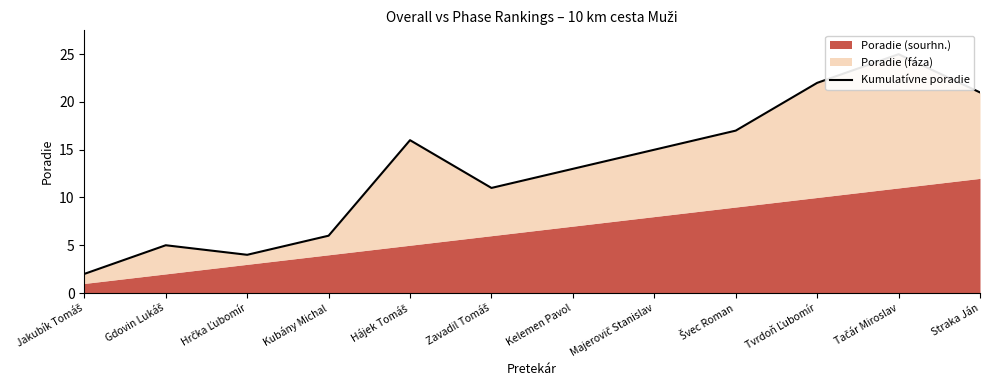

List the labels in order of value, largest first.

Tačár Miroslav, Tvrdoň Ľubomír, Straka Ján, Švec Roman, Hájek Tomáš, Majerovič Stanislav, Kelemen Pavol, Zavadil Tomáš, Kubány Michal, Gdovin Lukáš, Hrčka Ľubomír, Jakubík Tomáš